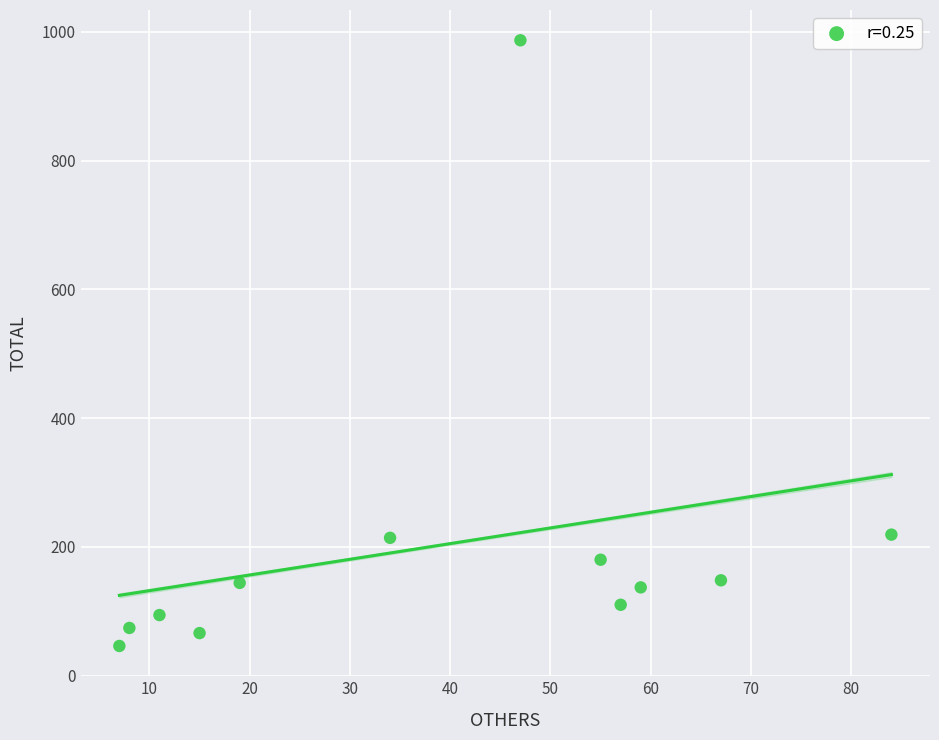

What is the range of X values (max minus min)?

77